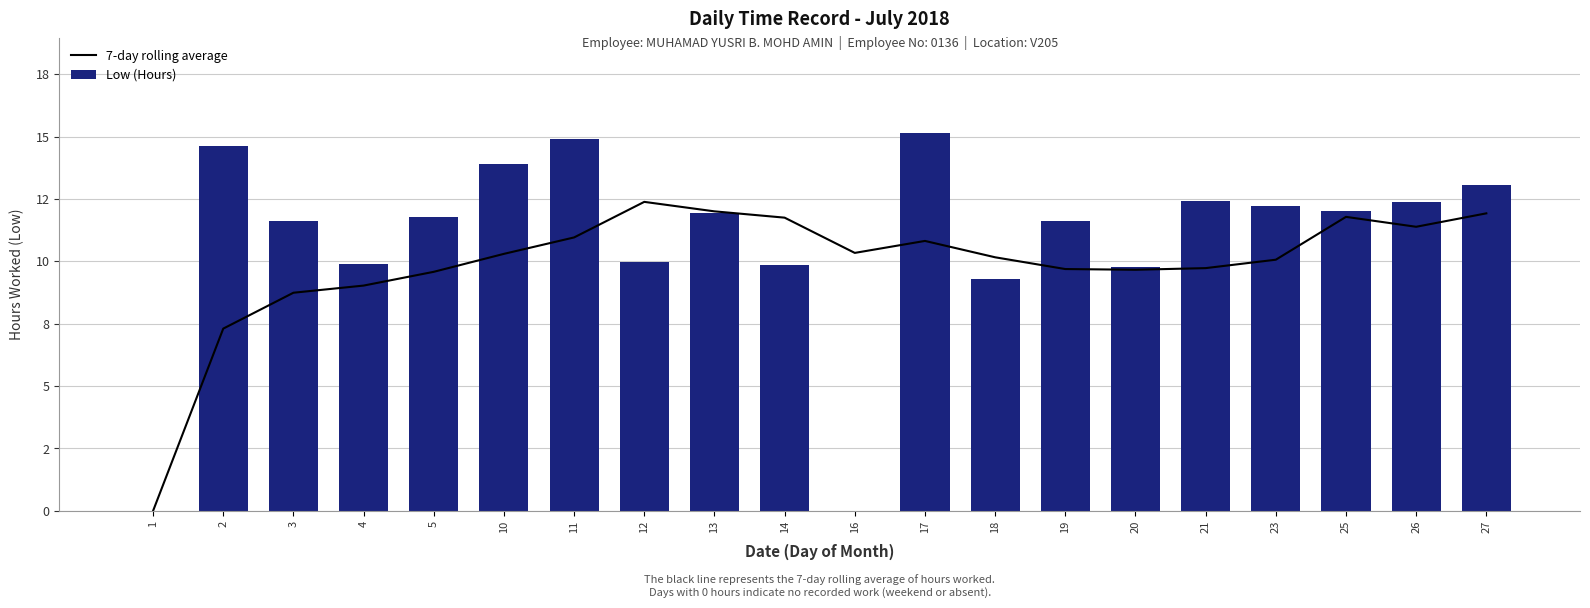

What is the total value across all series at 3?

20.4